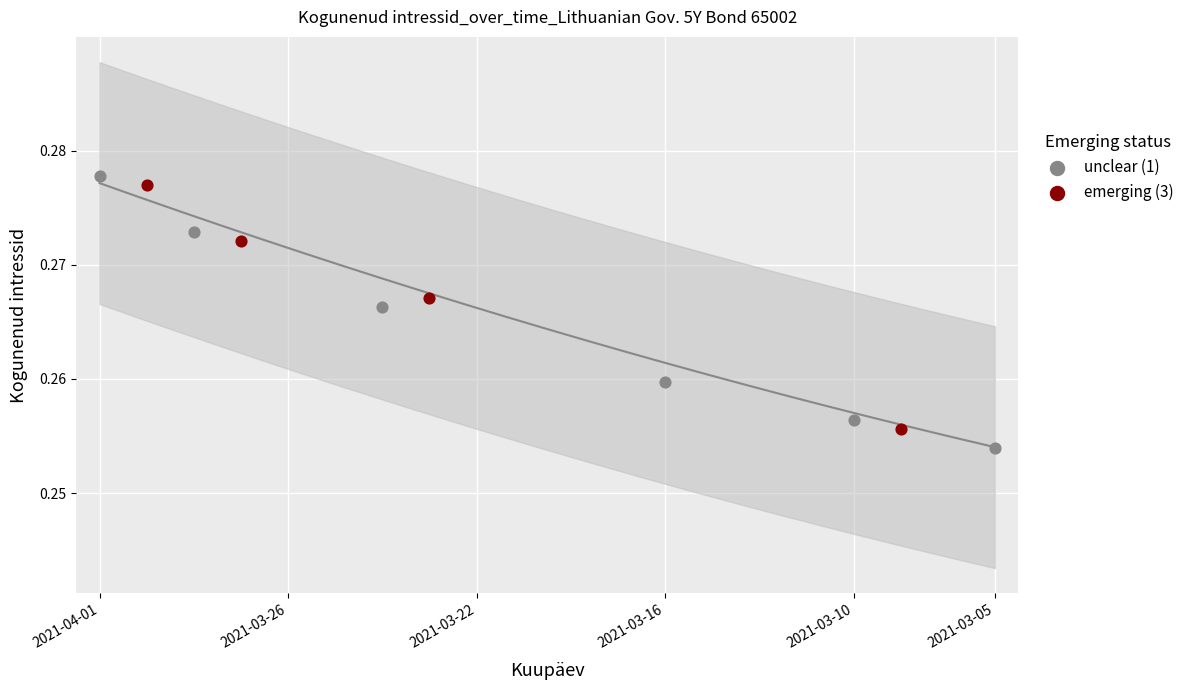

Which series has the largest Y range (max minus min)?

unclear (1)